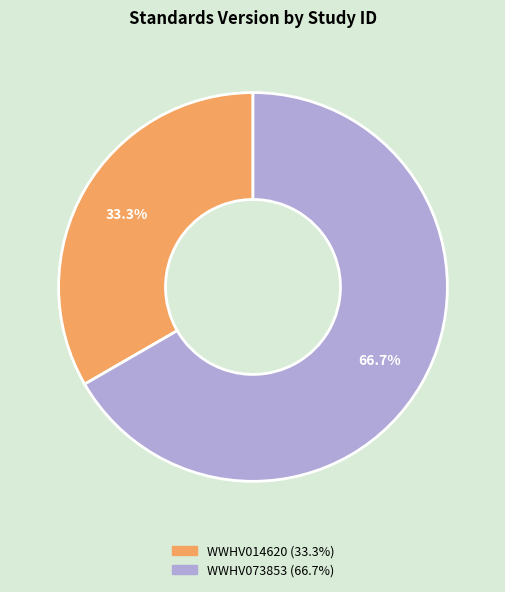

Is the sum of WWHV073853 and WWHV014620 greater than half?

Yes